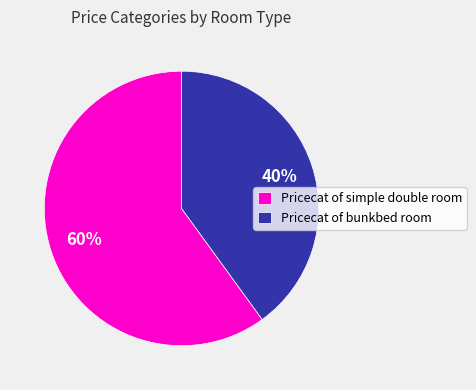

Which category accounts for the majority?

Pricecat of simple double room